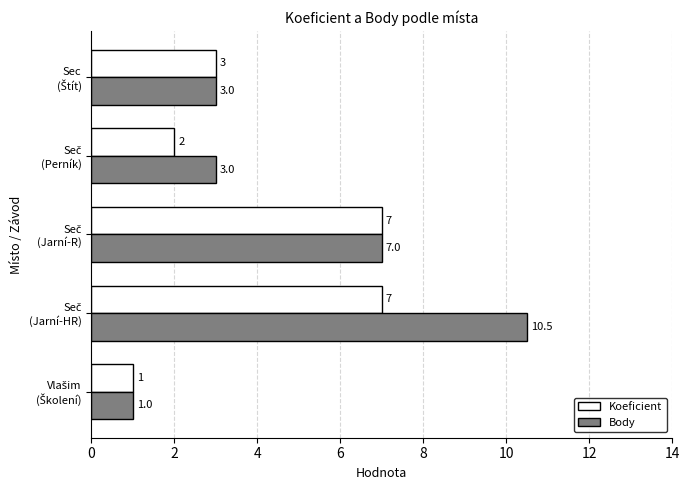

Which series has the largest range (max minus min)?

Body